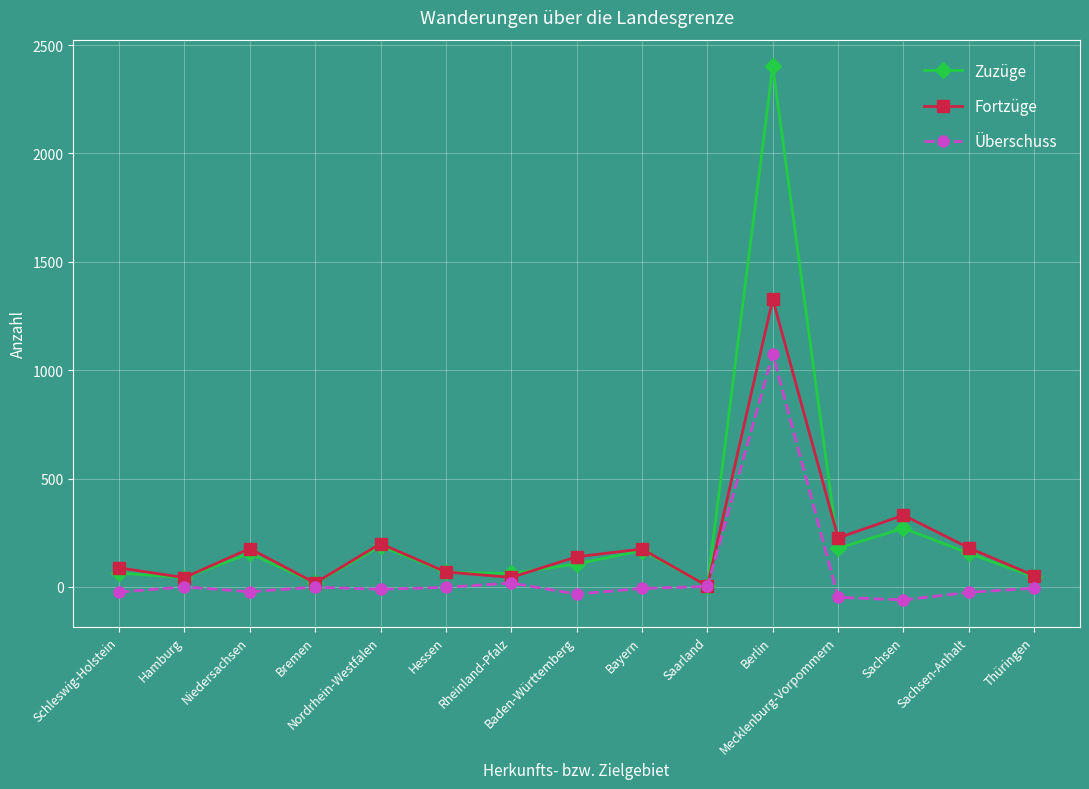

True or false: Überschuss has more than 2 points higher than both neighbors.

True